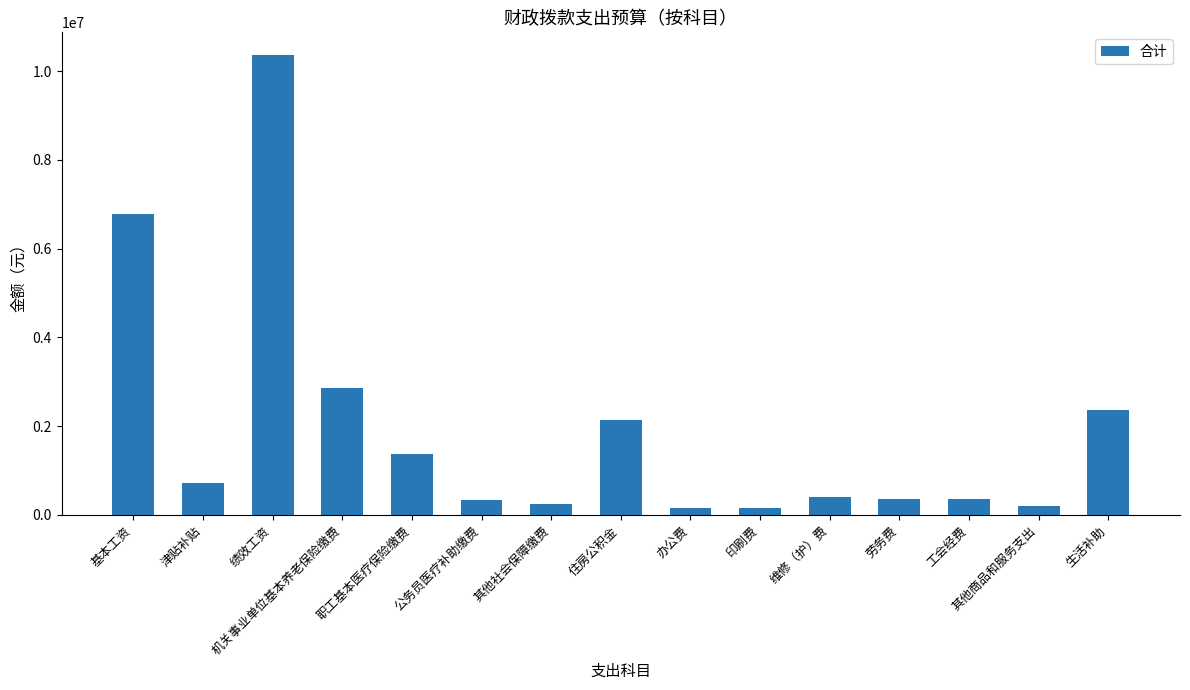

What is the label of the 2nd bar from the left?

津贴补贴